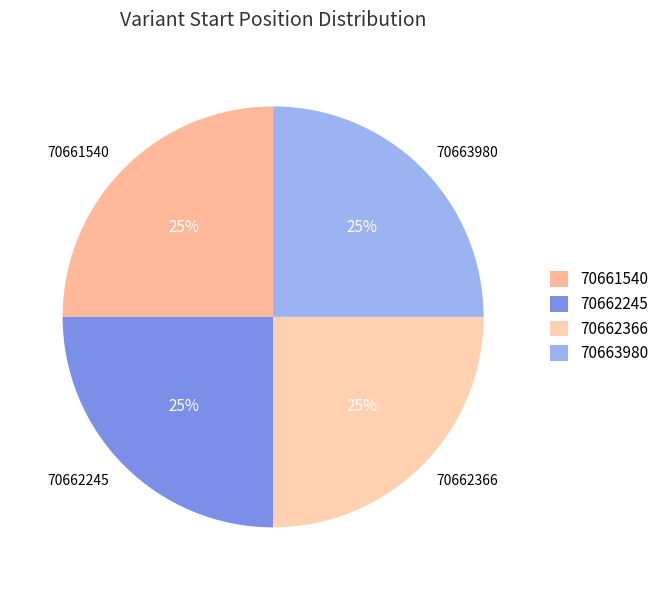

To the nearest percent, what percentage of the pie is 70663980?

25%